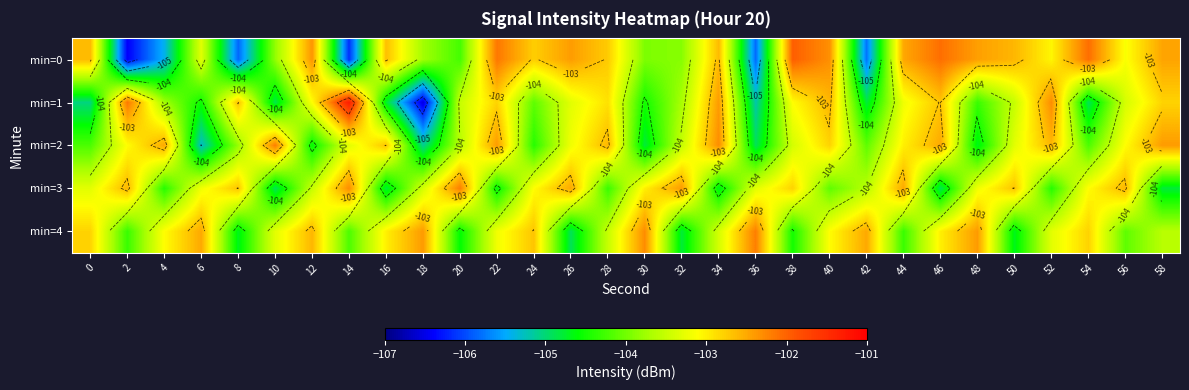

The min=3 series shows -102.6 at 56. True or false?

True